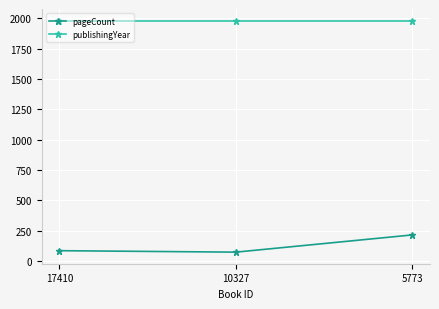

The value of pageCount at 5773 is 310. True or false?

False